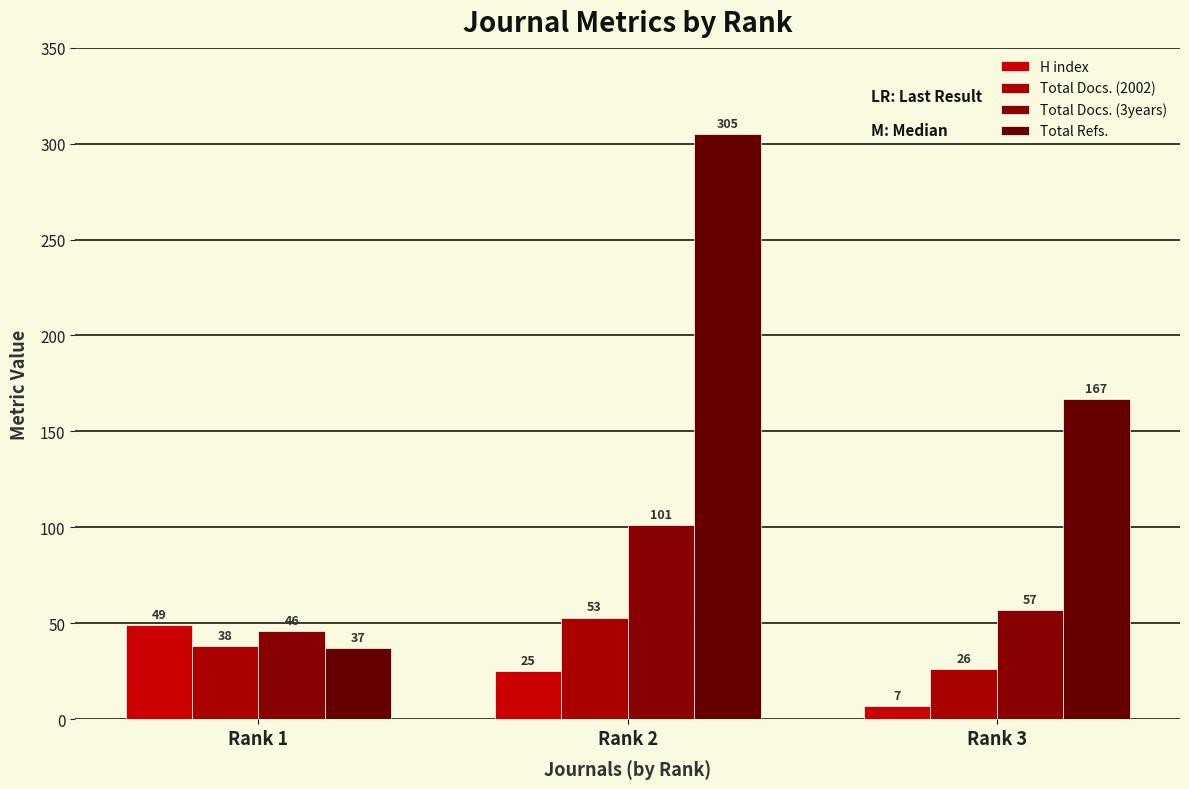

What is the spread (max minus min) of values at Rank 1?

12